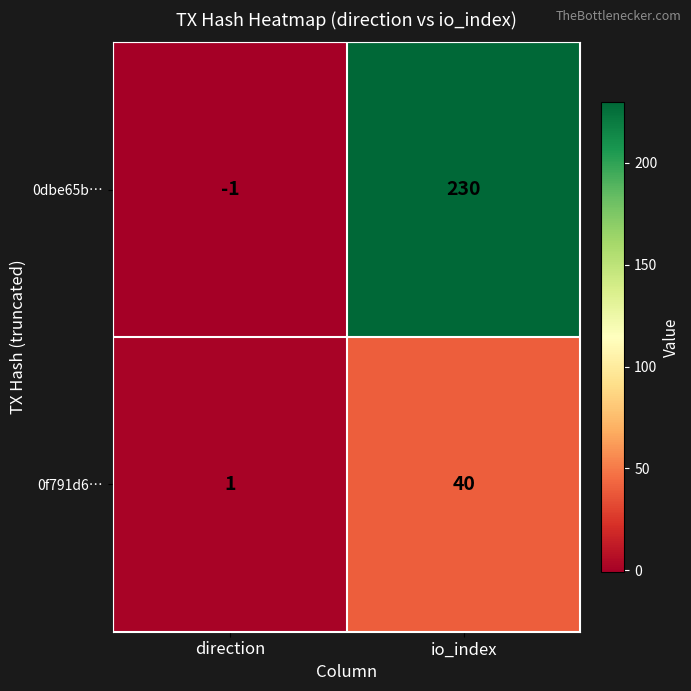

Is it true that 0f791d6… equals 40 at io_index?

True